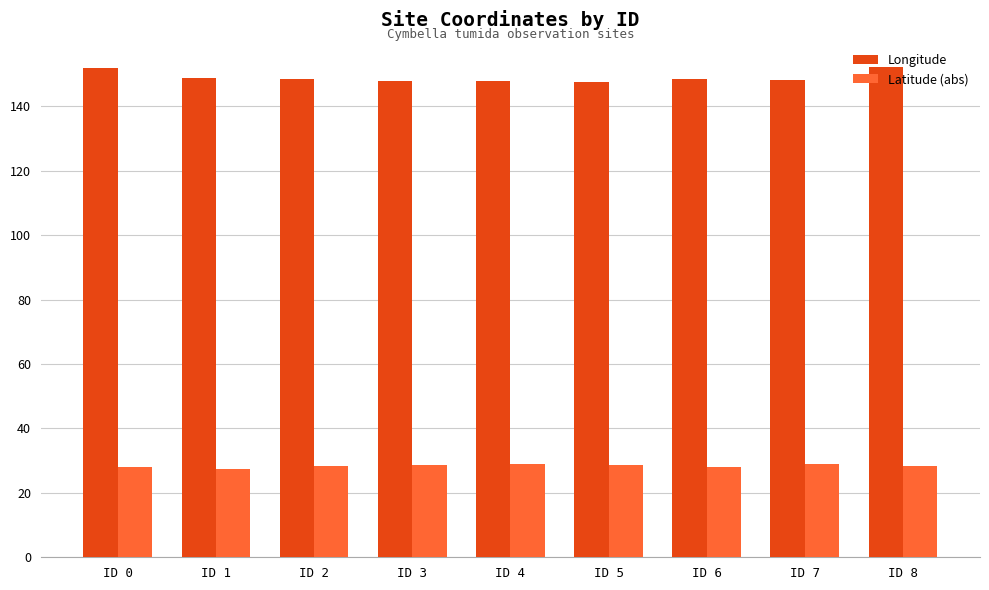

What is the spread (max minus min) of values at ID 3?

119.1